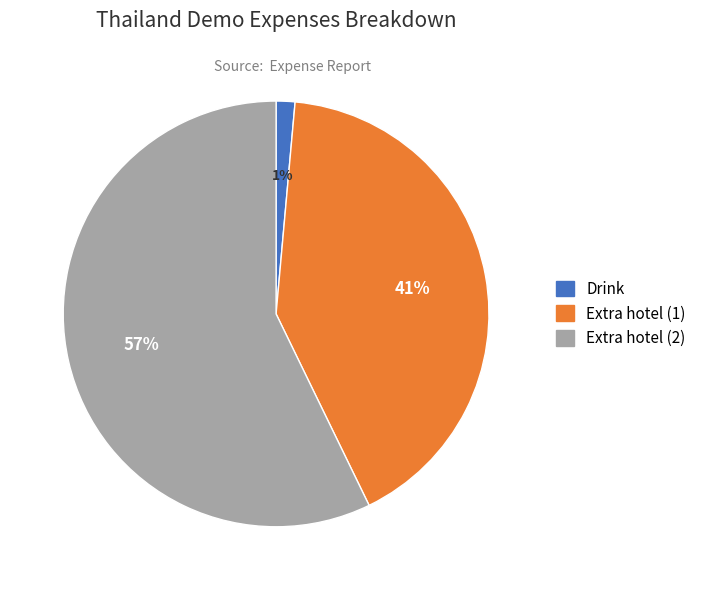

Which category has the biggest portion of the pie?

Extra hotel (2)